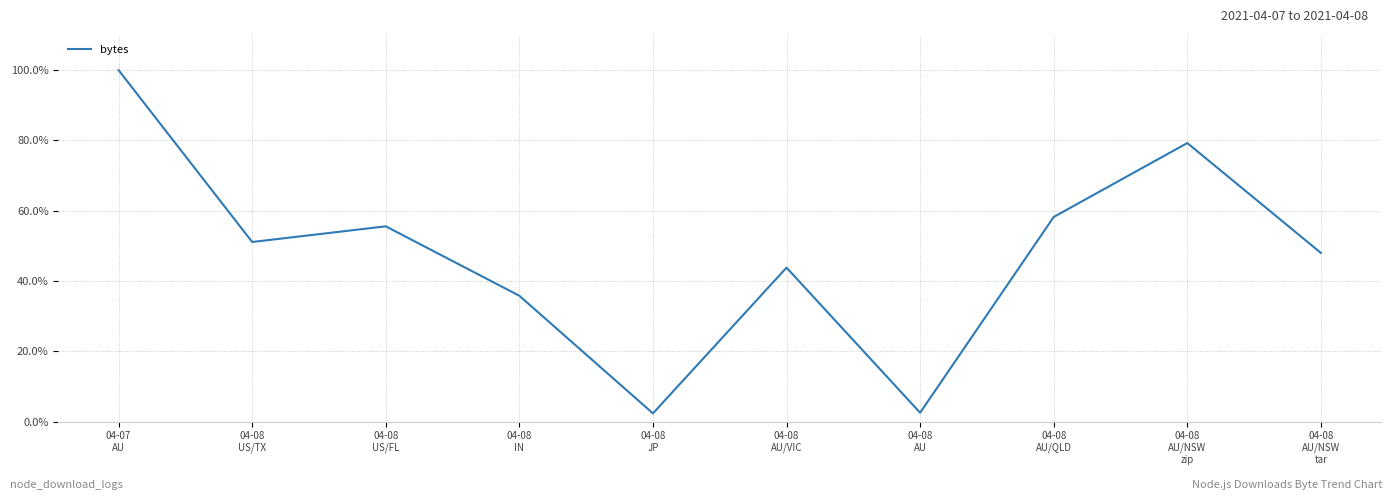

Is this an area chart (filled region under the line)?

No